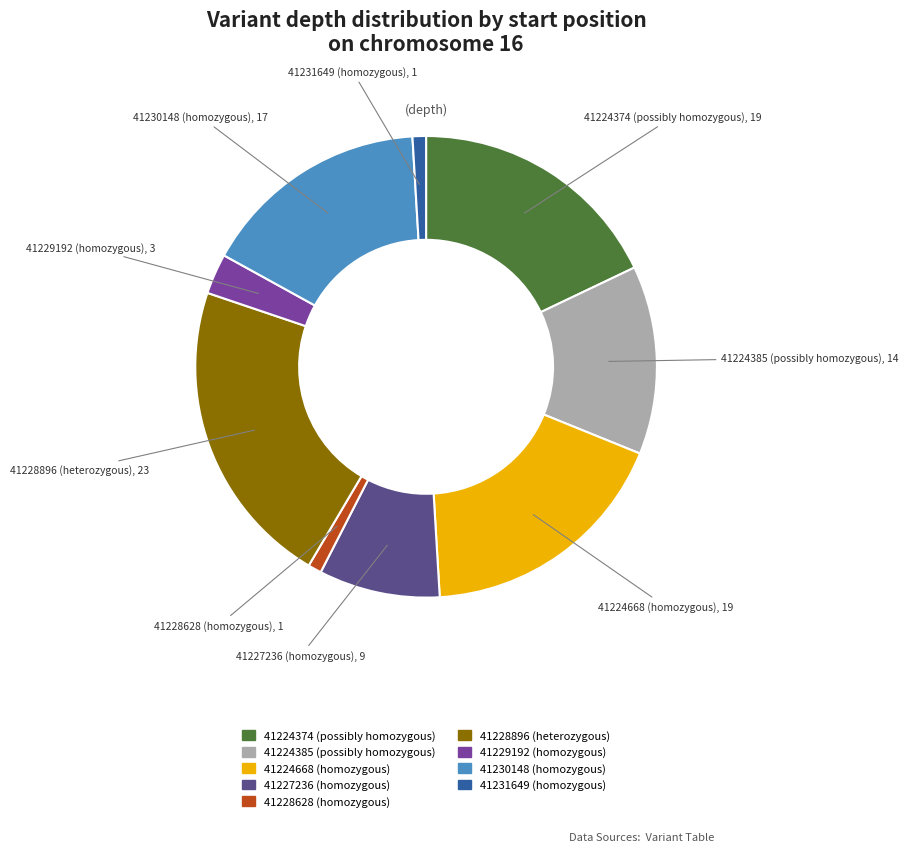

True or false: 41227236 (homozygous) accounts for 1% of the total.

False